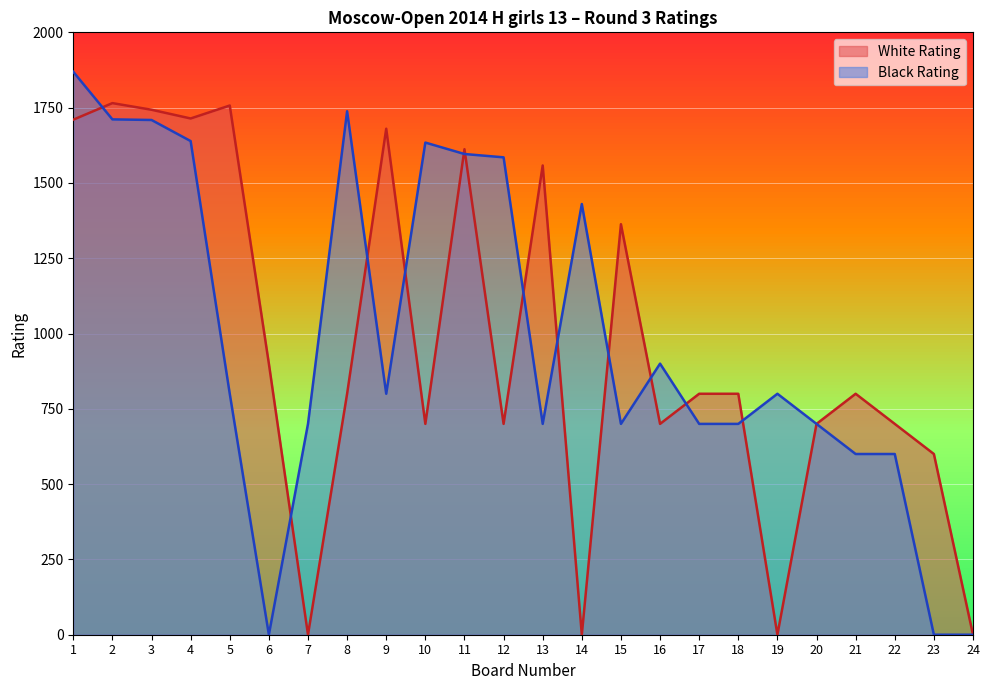

What is the sum of all Black Rating values?

23611